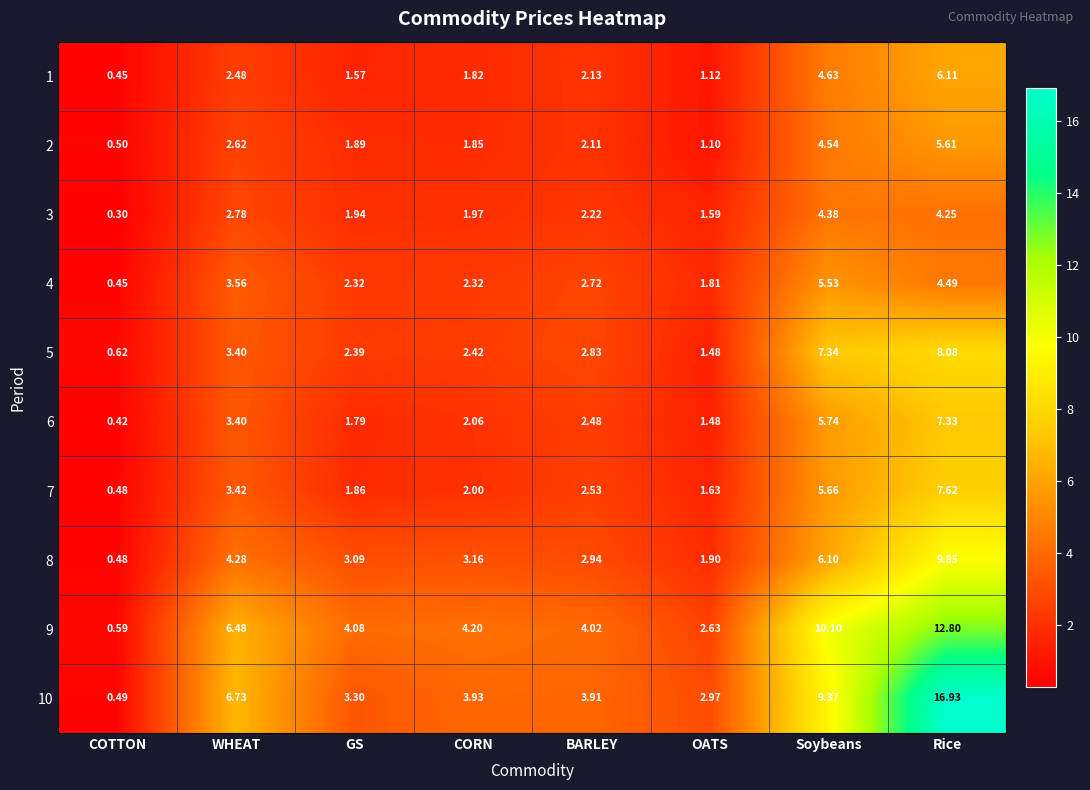

Which series changed the most between WHEAT and OATS?

9